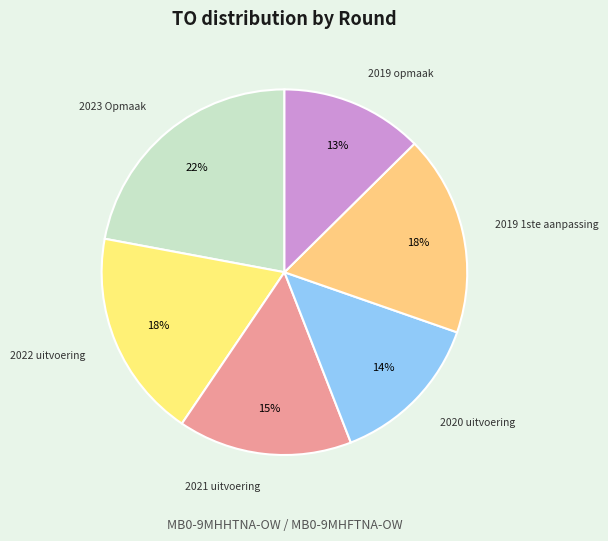

How many slices are in this pie chart?

6